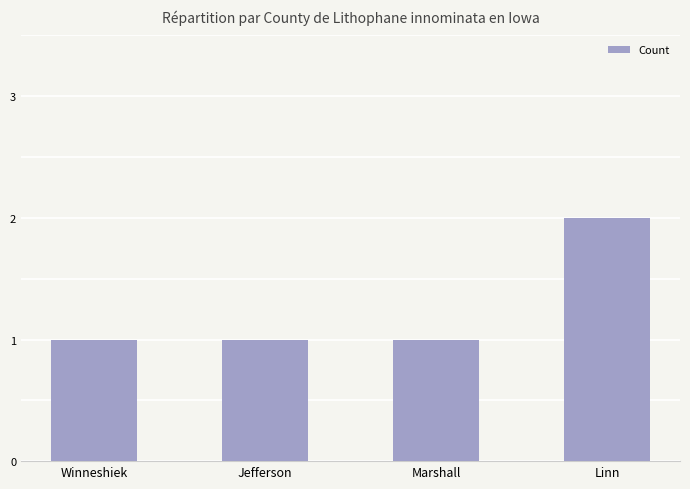

What is the difference between the values at Linn and Marshall?

1